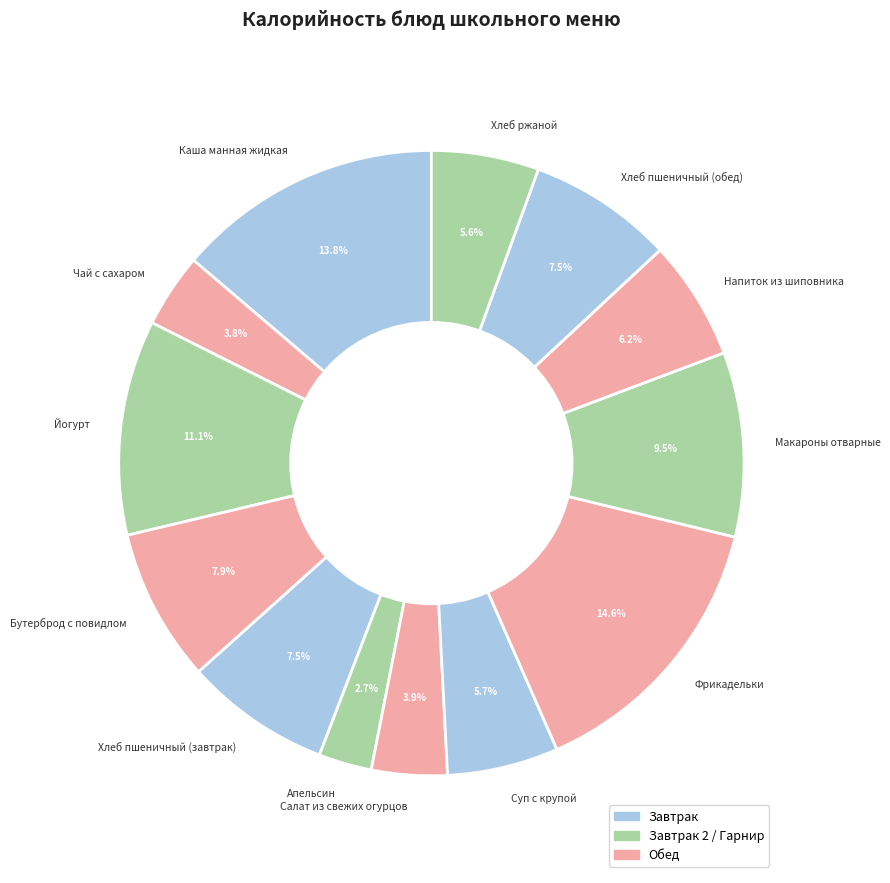

Between Хлеб пшеничный (завтрак) and Чай с сахаром, which is larger?

Хлеб пшеничный (завтрак)